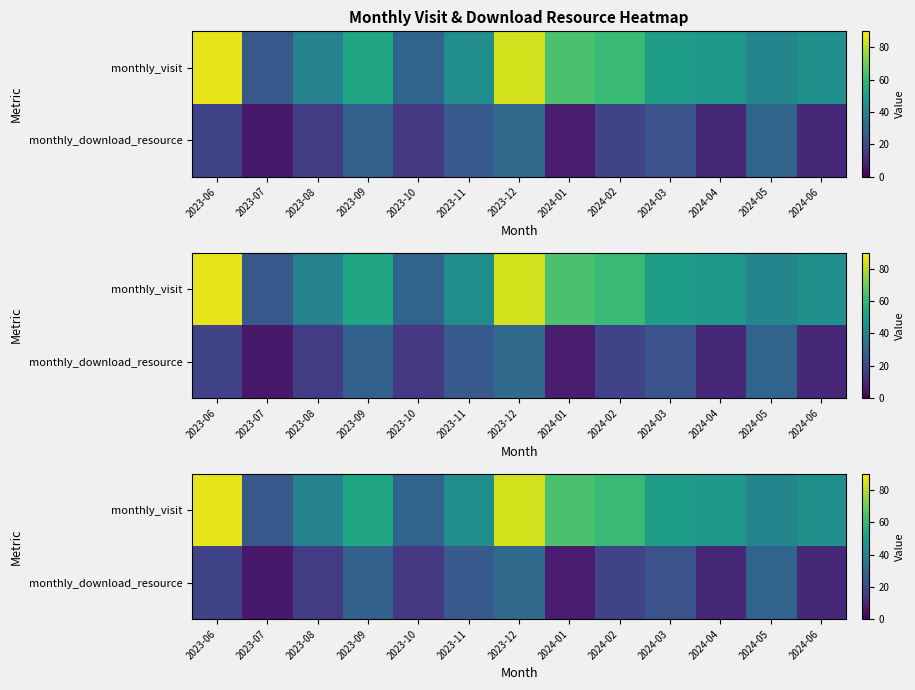

Which category has the lowest value across all series?

2023-07